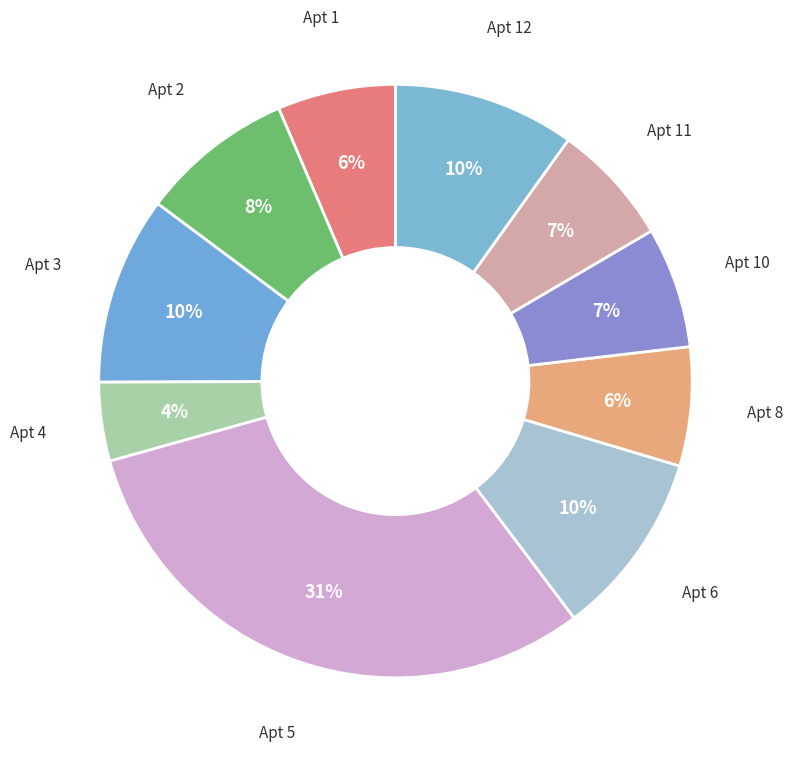

How many segments does this pie chart have?

10